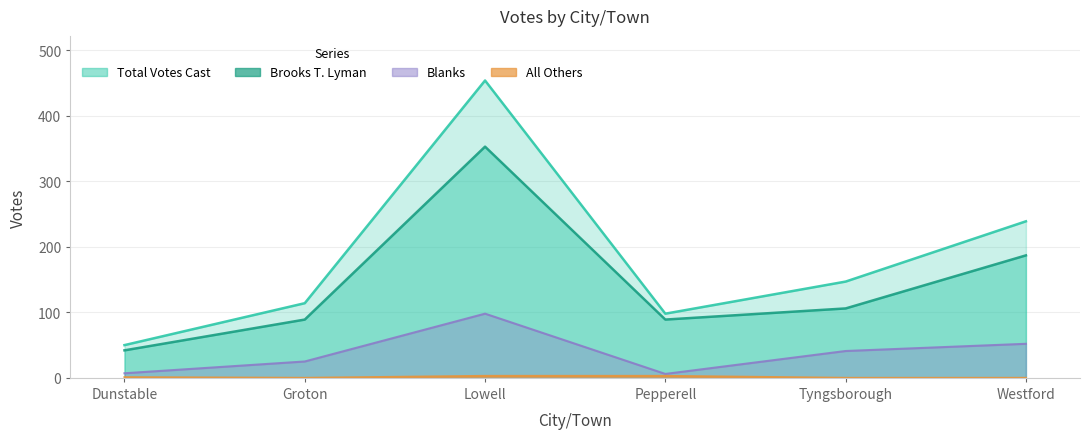

How many data points in Blanks are above 41?

2